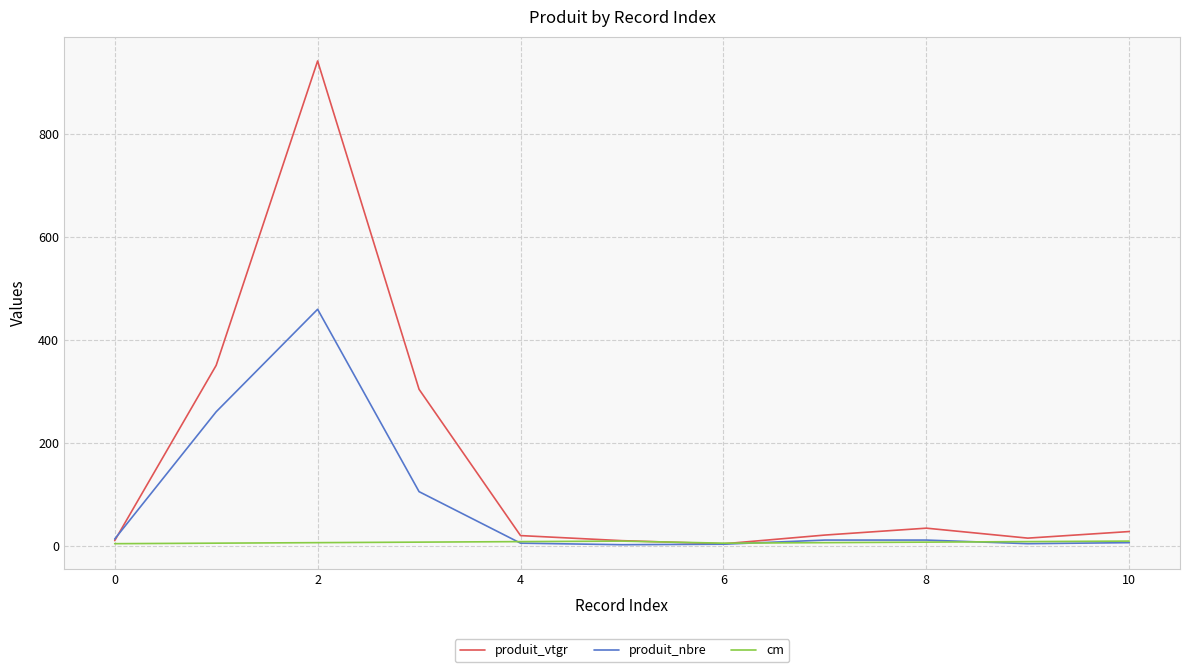

Which series has the widest spread of values?

produit_vtgr